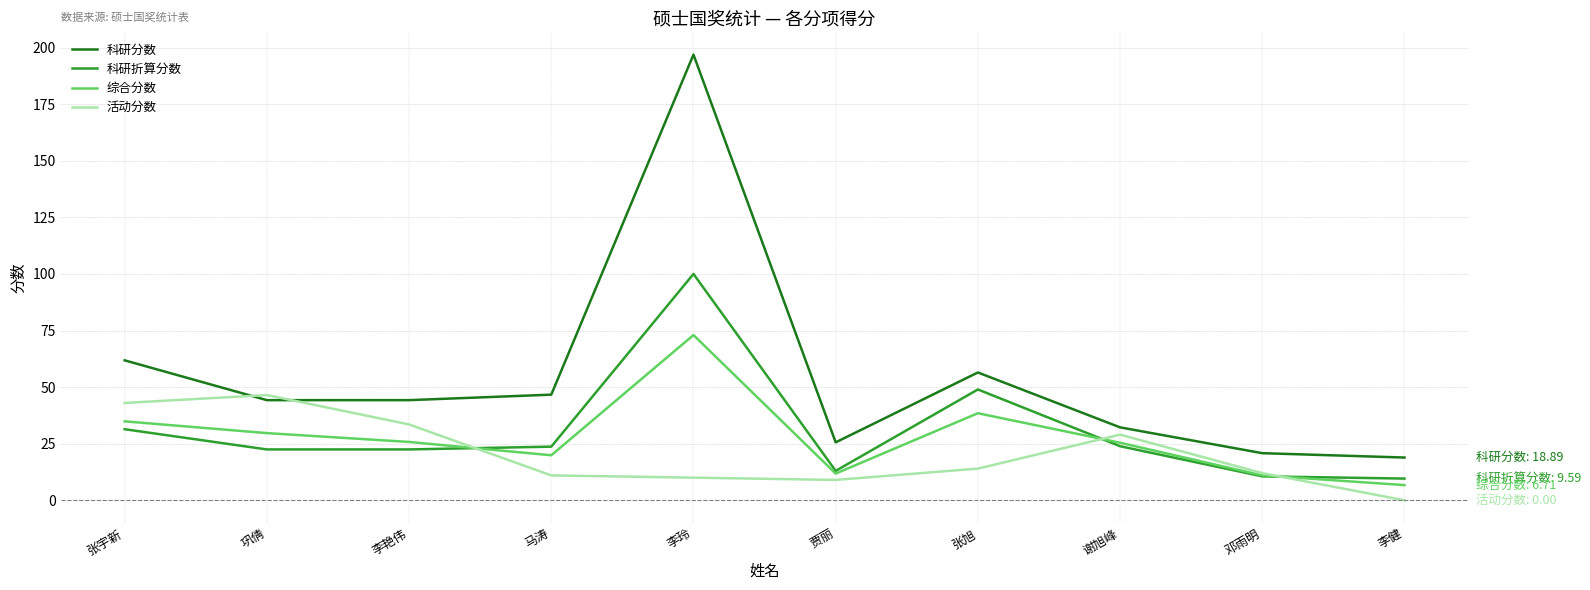

Count the number of categories in the chart.

10